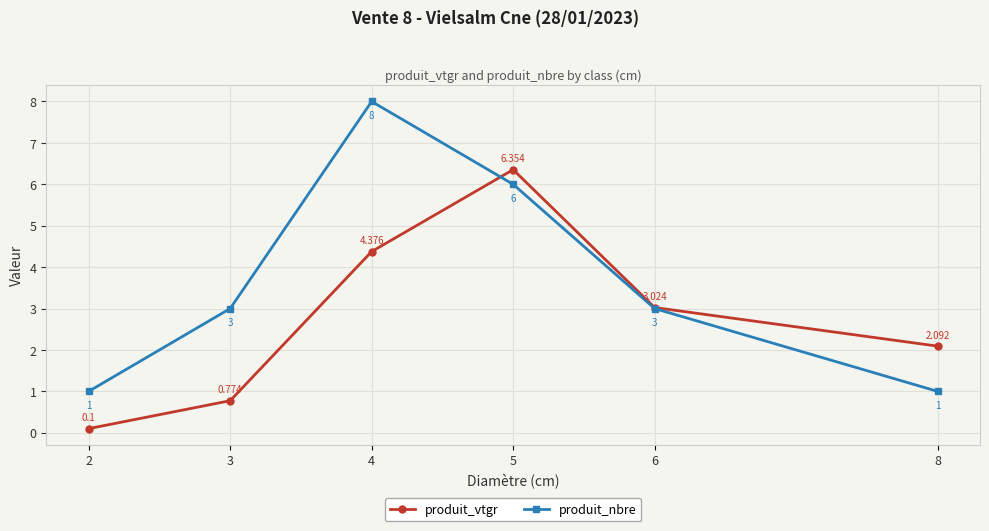

True or false: produit_vtgr has a value of 2.1 at 8.

True